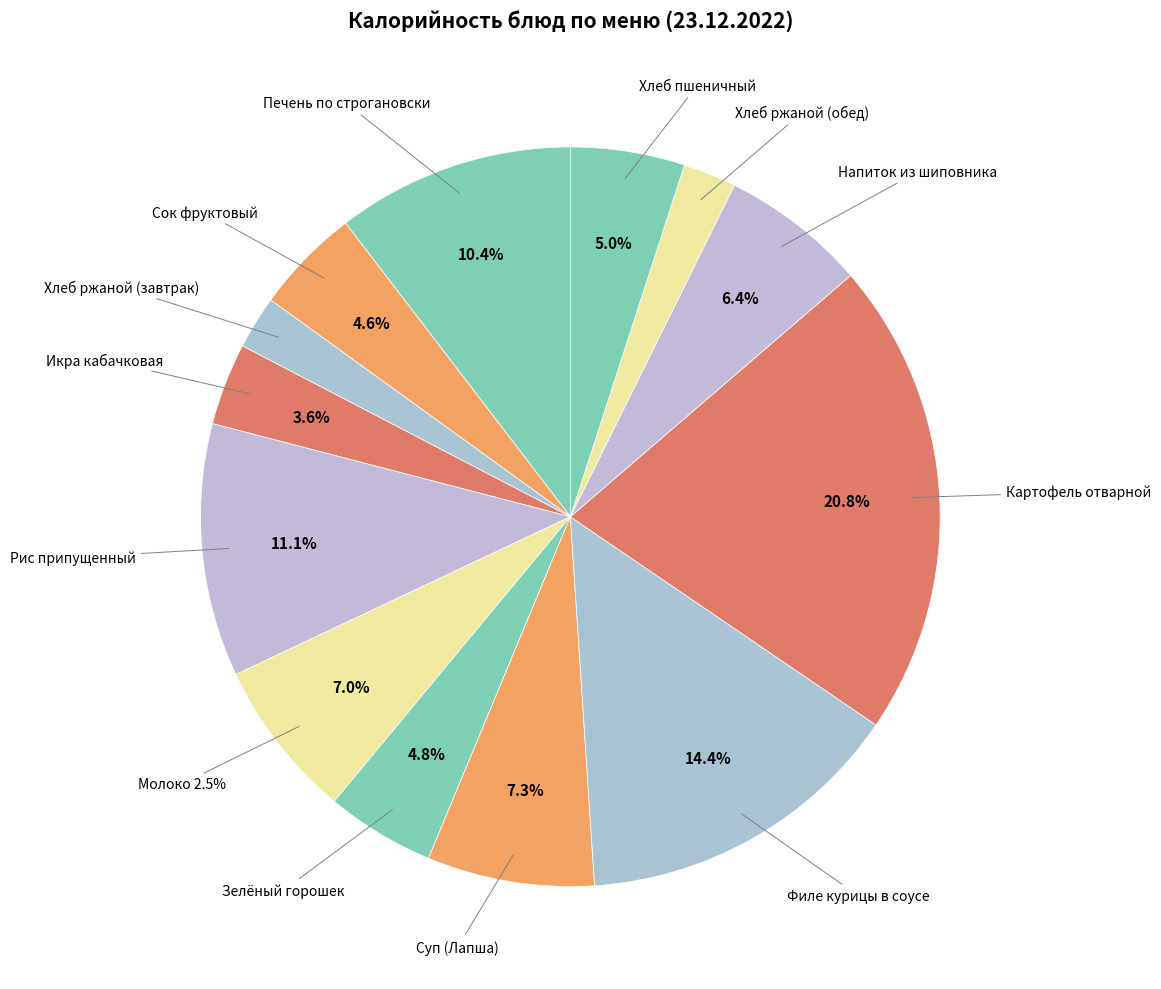

How many slices are in this pie chart?

13